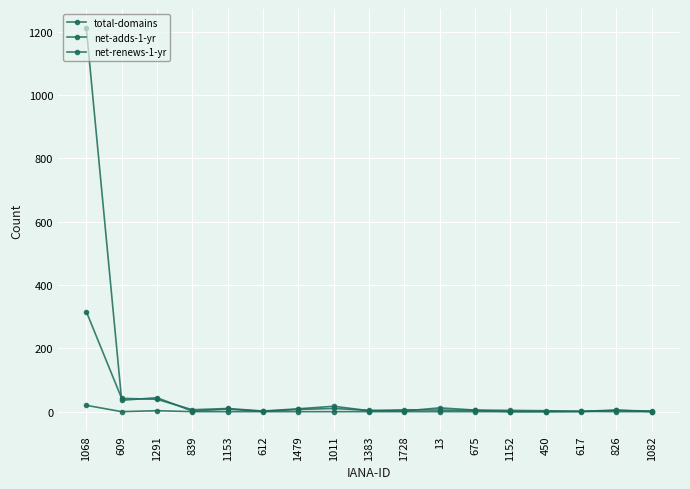

Does the chart display data point markers on the line(s)?

Yes